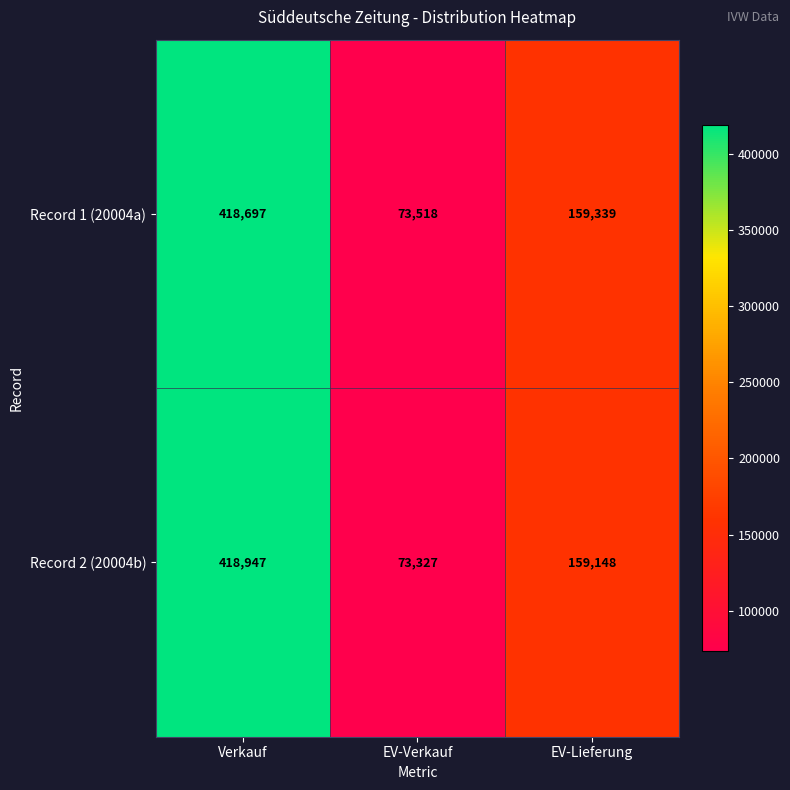

At which category is the sum across all series the highest?

Verkauf